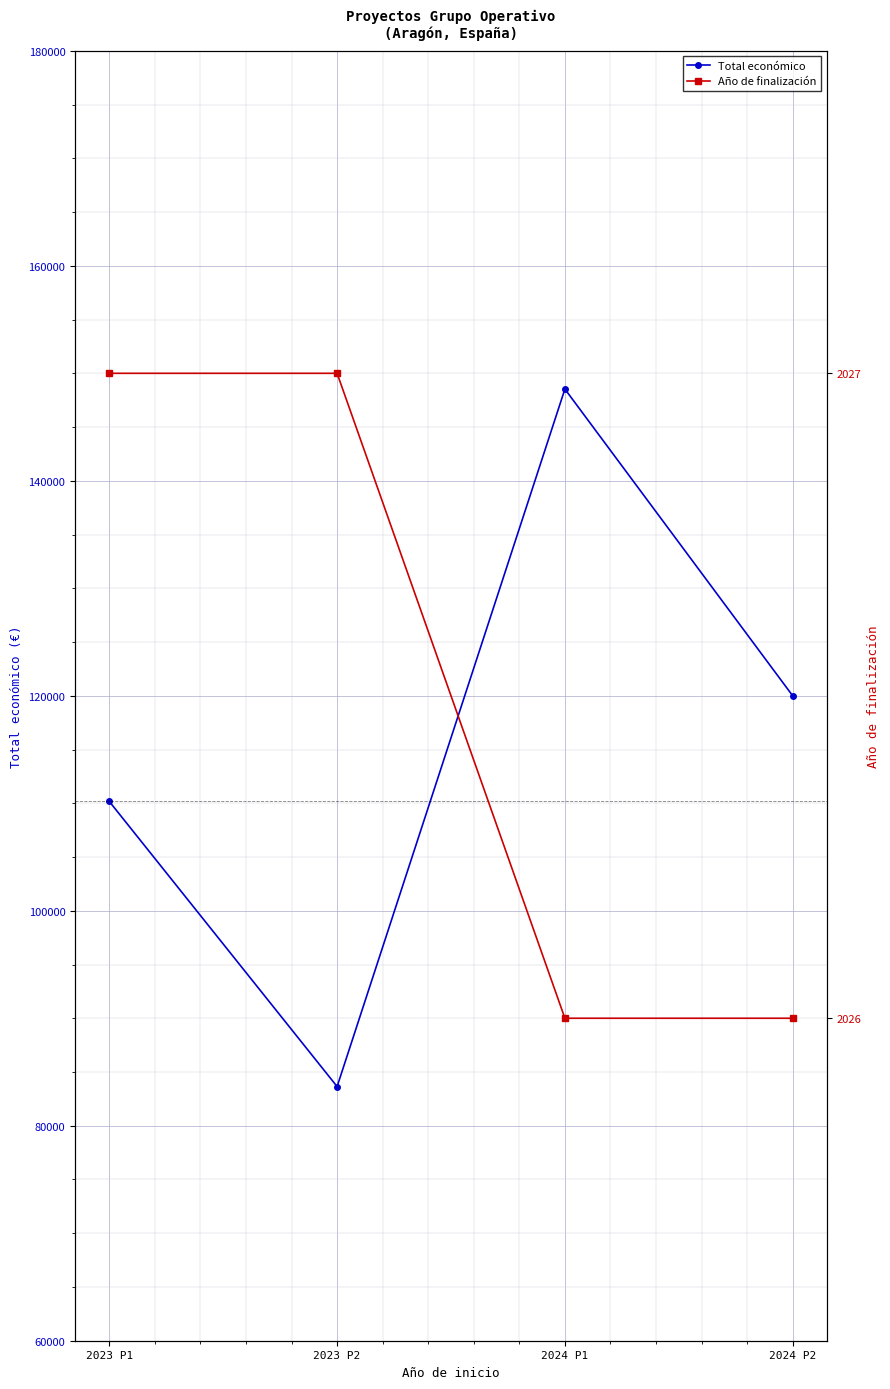

At how many categories does at least one series exceed 142136?

1